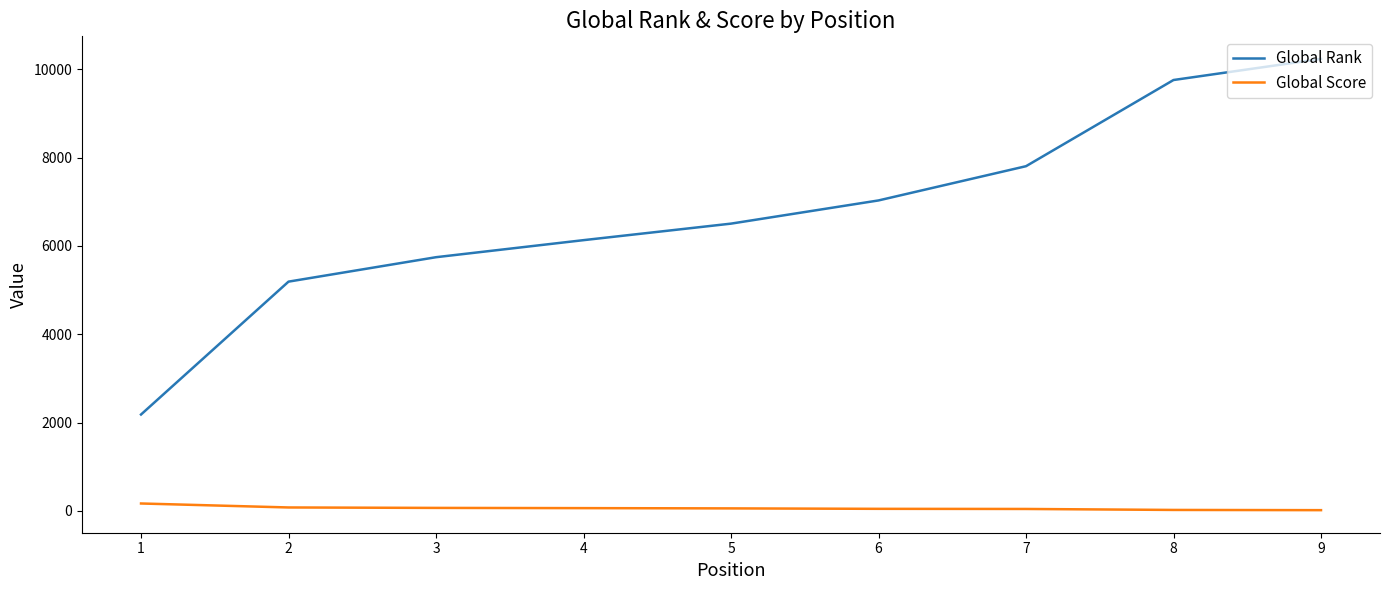

What is the total value across all series at 9?

10251